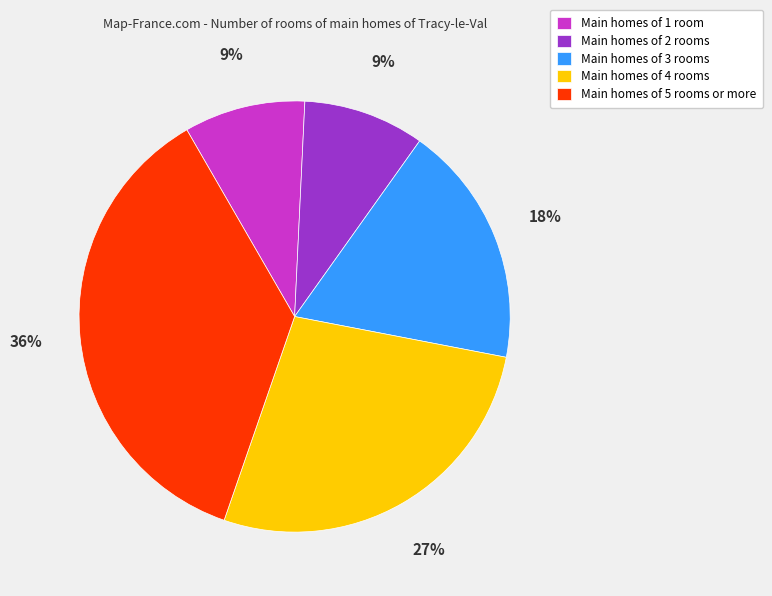

Count the number of slices in the pie.

5